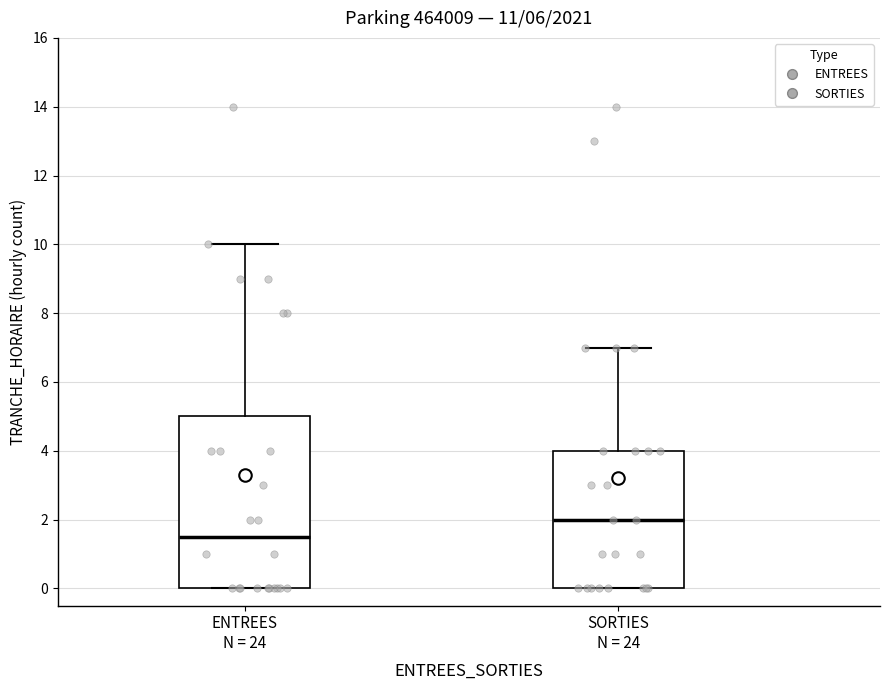

Which box is the tallest, from its lower edge to its upper edge?

ENTREES N = 24